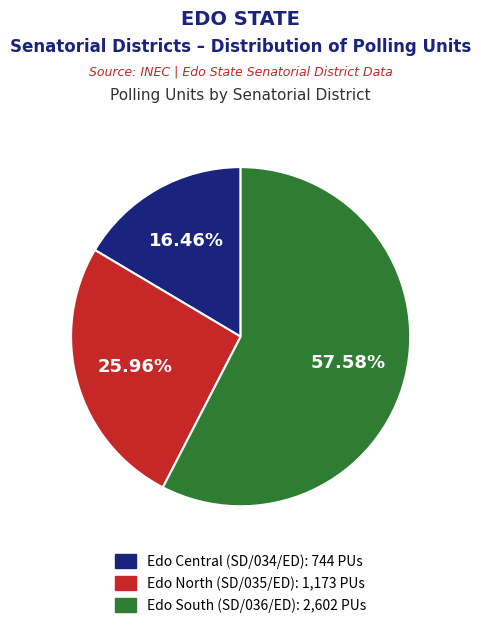

Rank the categories by value from lowest to highest.

Edo Central (SD/034/ED), Edo North (SD/035/ED), Edo South (SD/036/ED)